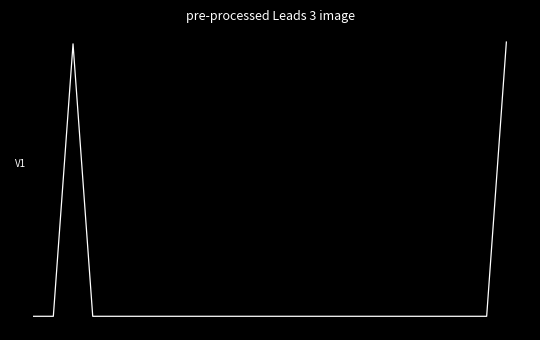

What is the value of the 2nd point from the left?

-8.8